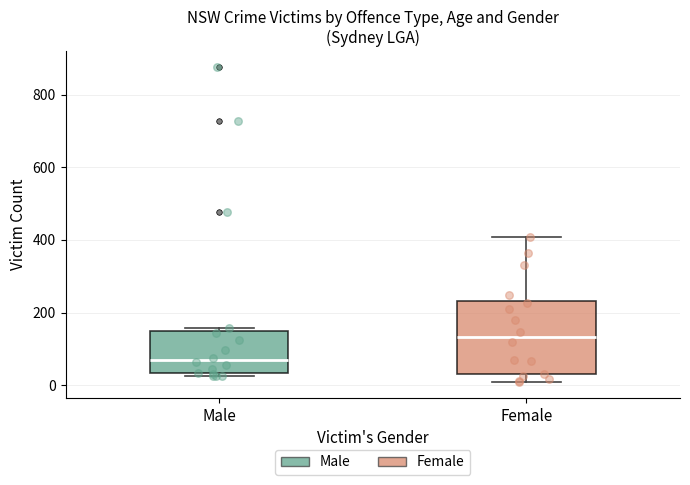

Where is the upper edge of the box for Male on the y-axis? The values are not printed on the chart, so give them approximately, as read against the axis.

140